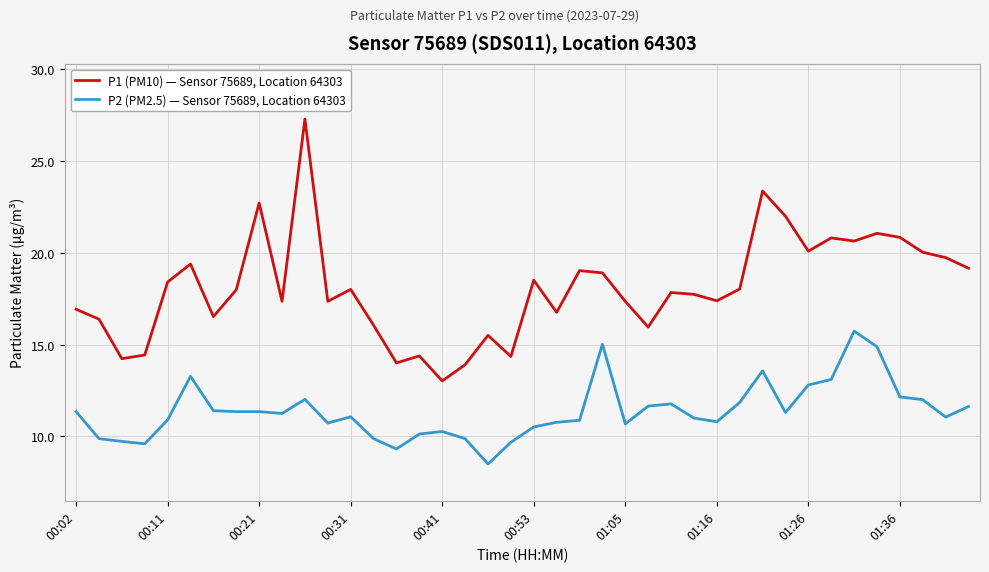

True or false: P2 (PM2.5) — Sensor 75689, Location 64303 and P1 (PM10) — Sensor 75689, Location 64303 intersect in this chart.

False